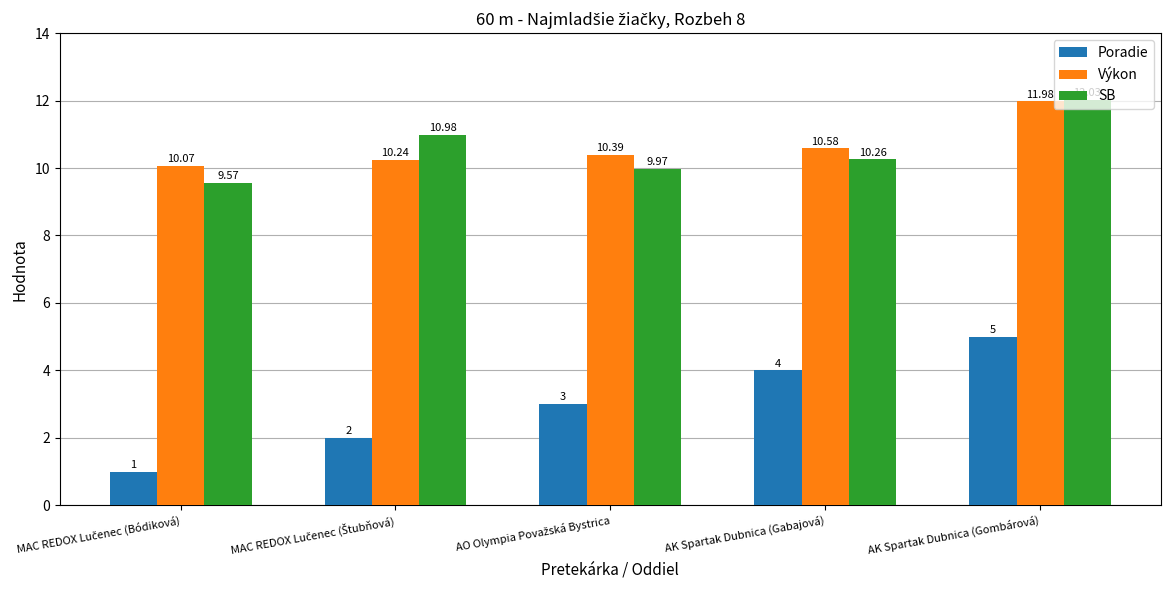

The value of SB at AK Spartak Dubnica (Gombárová) is 18.2. True or false?

False